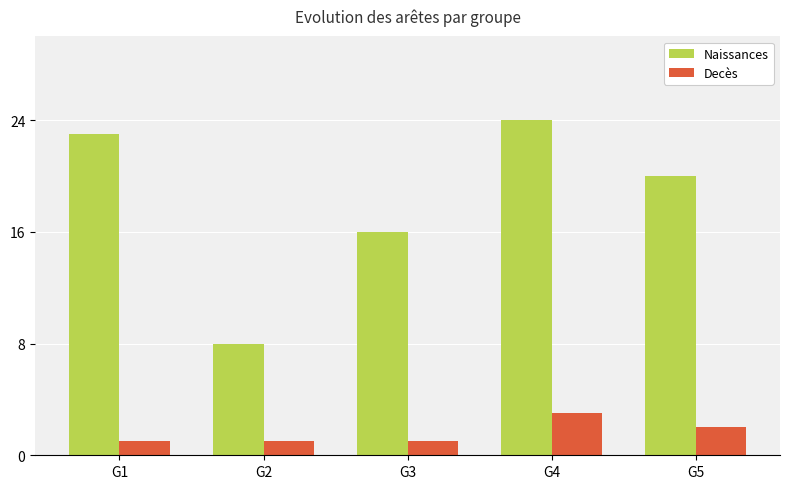

Which category has the highest value across all series?

G4